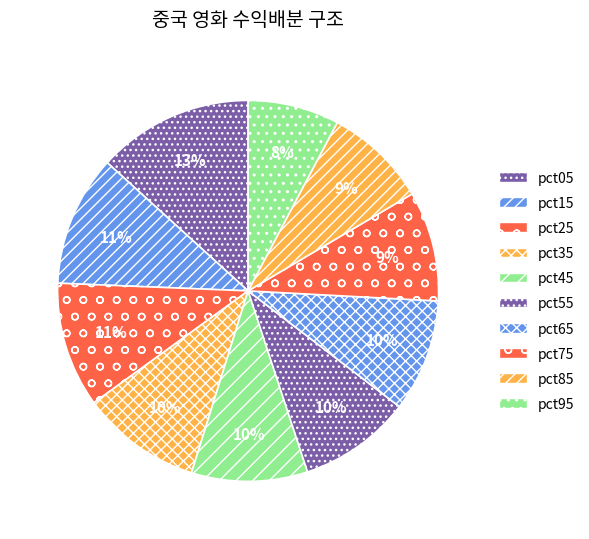

Which slice is the smallest?

pct95